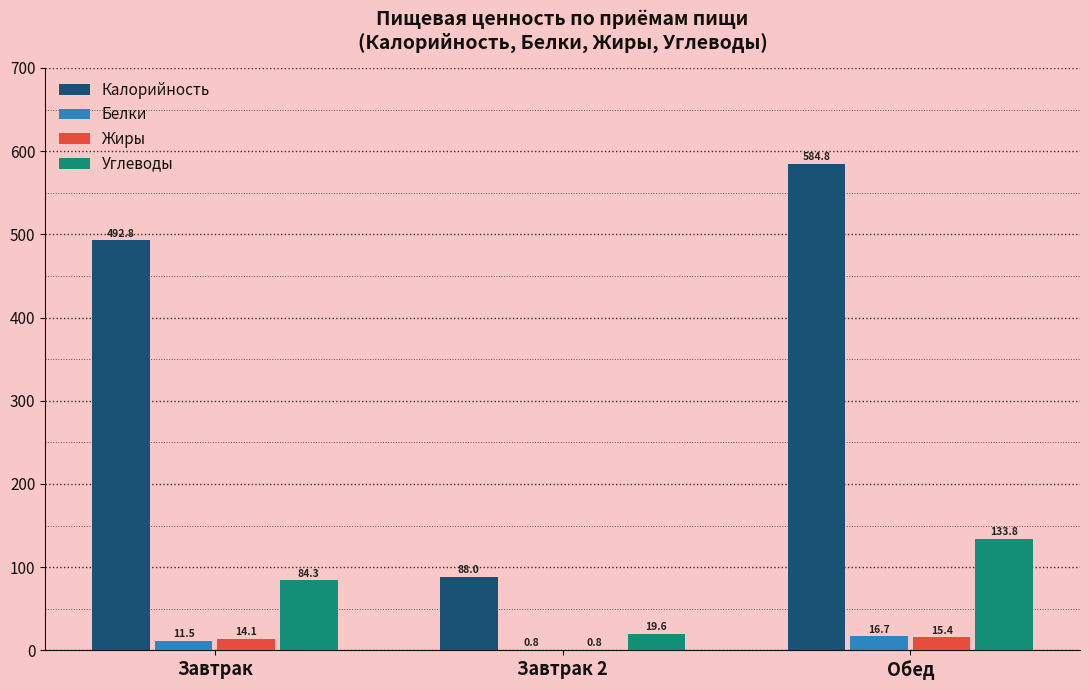

Which series has the largest range (max minus min)?

Калорийность